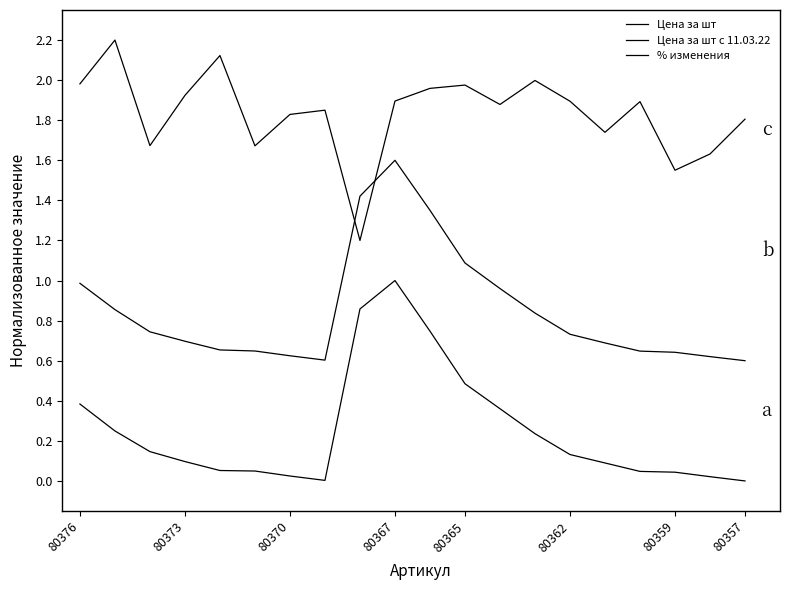

List the series in order of their overall mean, highest first.

% изменения, Цена за шт с 11.03.22, Цена за шт